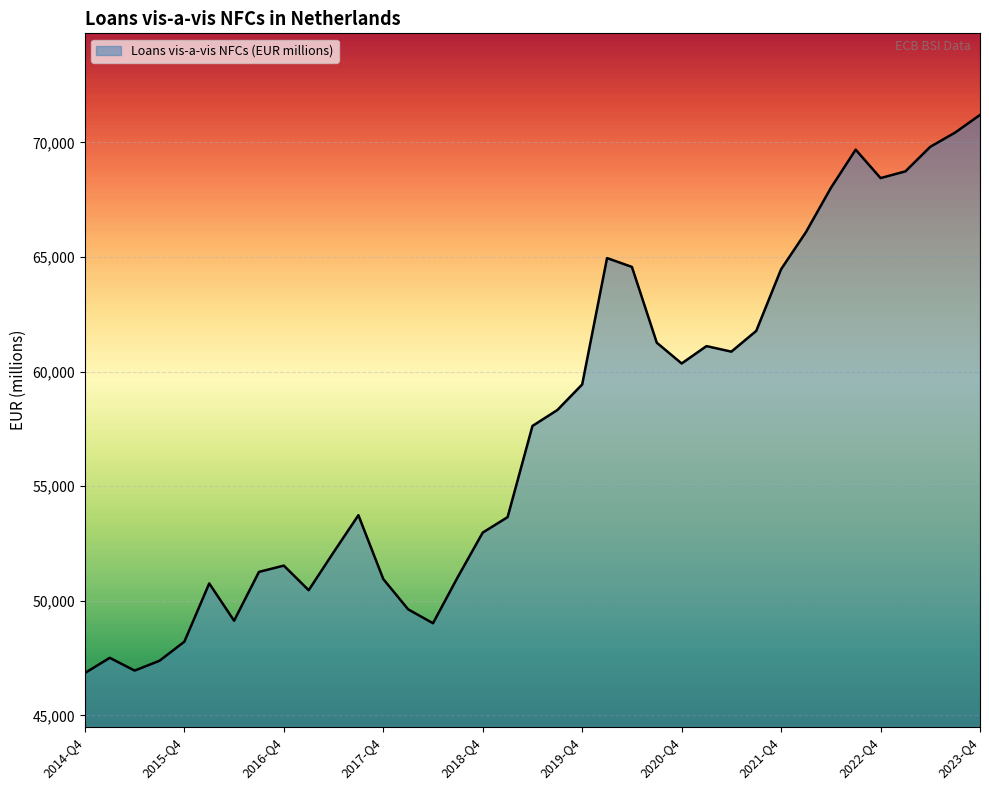

What is the greatest value displayed?

71200.0